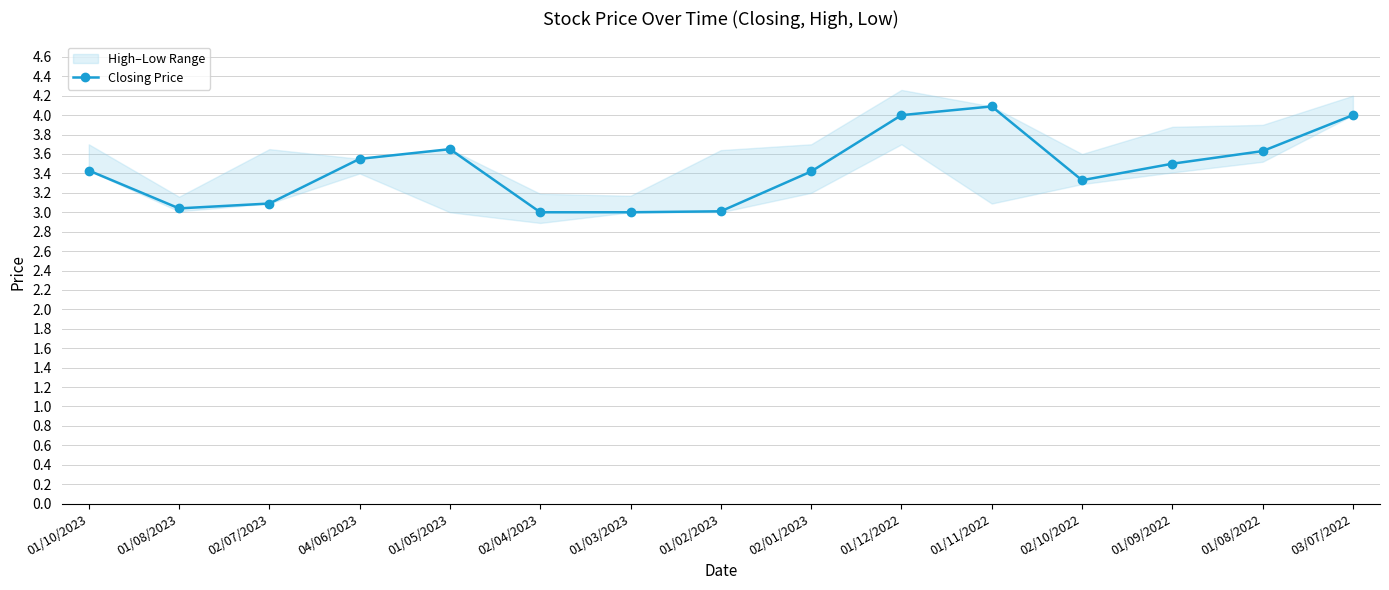

Is it true that the value at 01/12/2022 is 1.3?

False